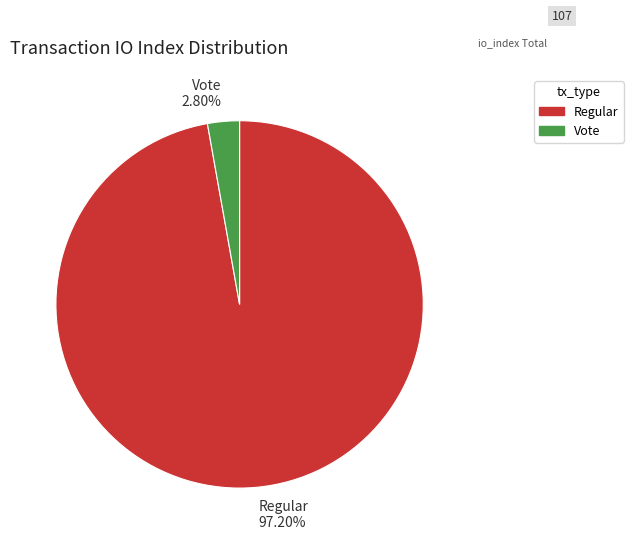

Does Vote represent more than half of the total?

No